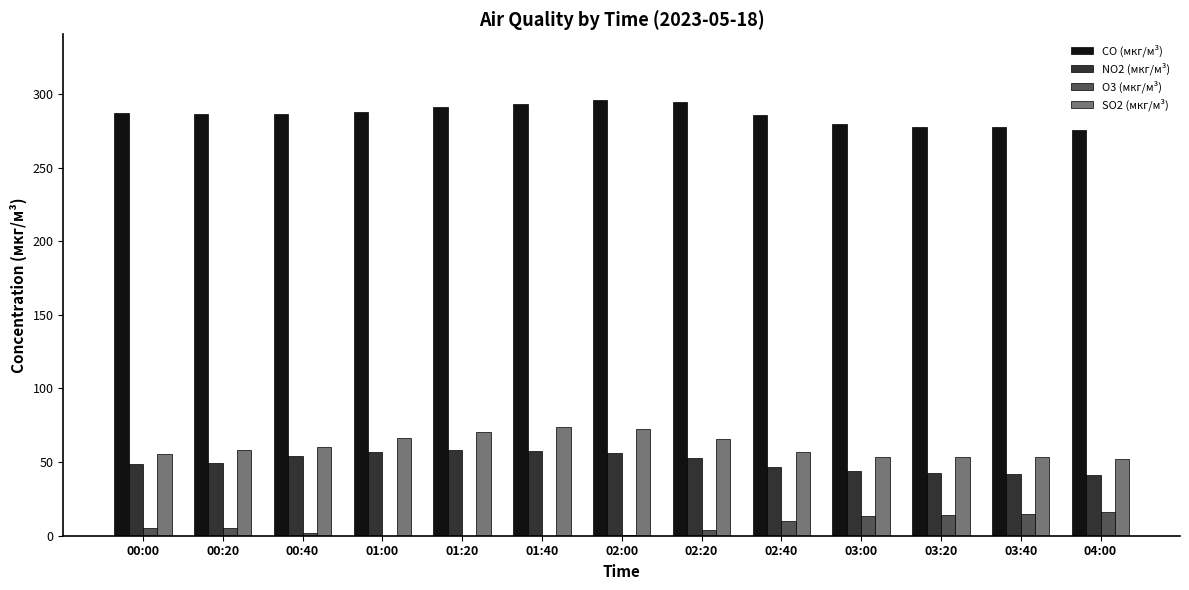

What is the total value across all series at 01:40?

424.4